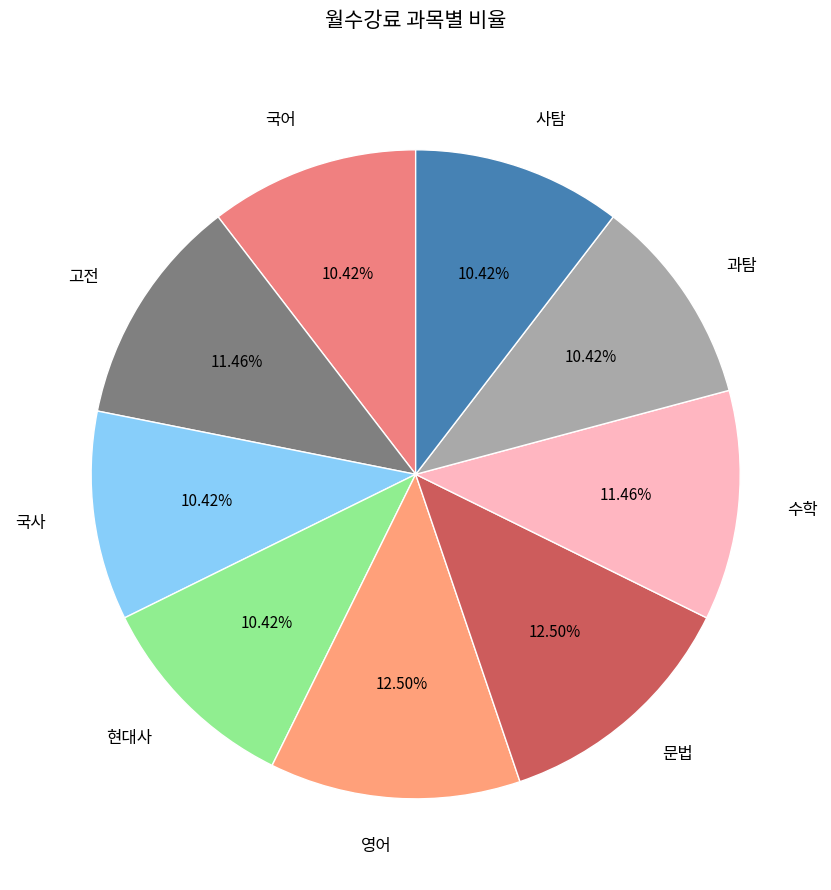

To the nearest percent, what is the difference between the largest and smallest slice percentages?

2%